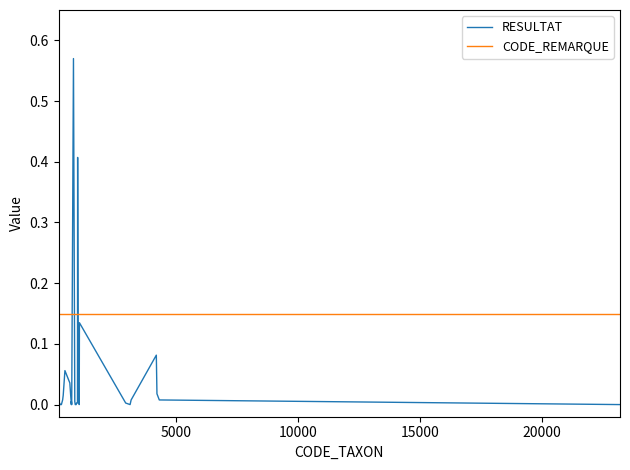

True or false: RESULTAT and CODE_REMARQUE intersect in this chart.

True